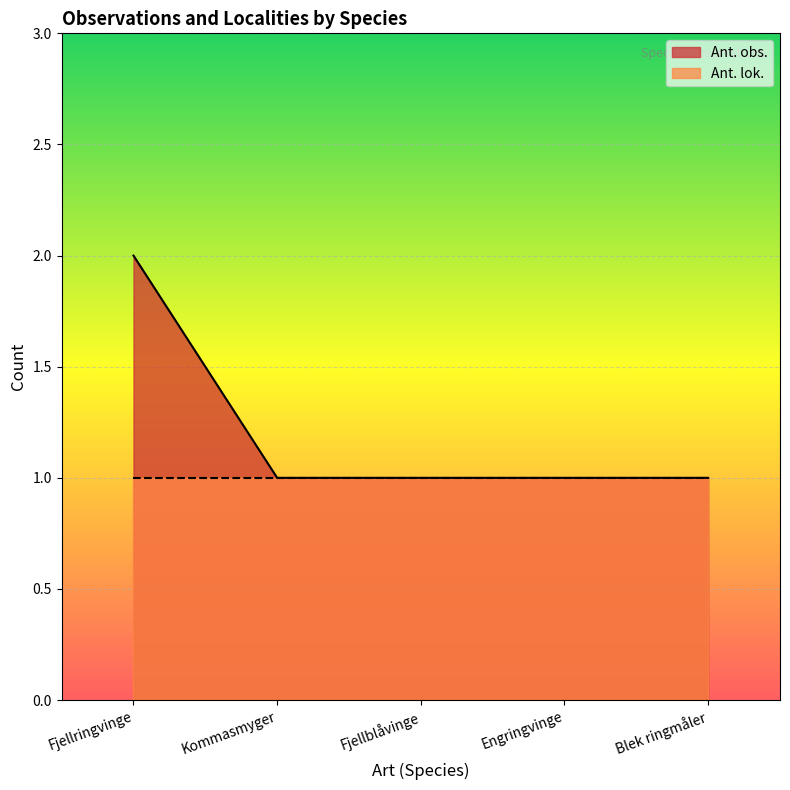

How many series are shown in this chart?

2